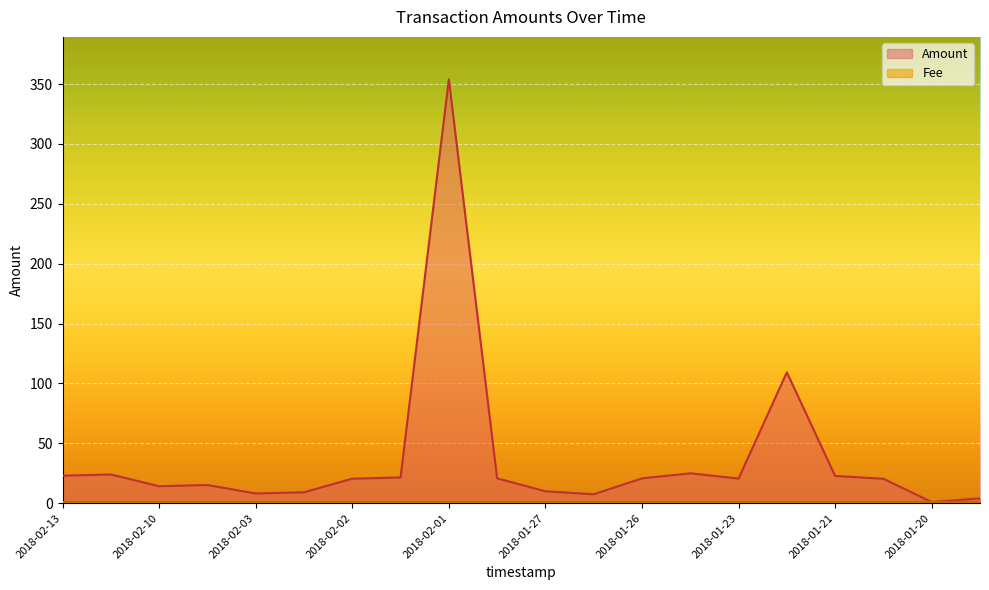

Between 2018-01-31 and 2018-02-01, which is larger?

2018-02-01